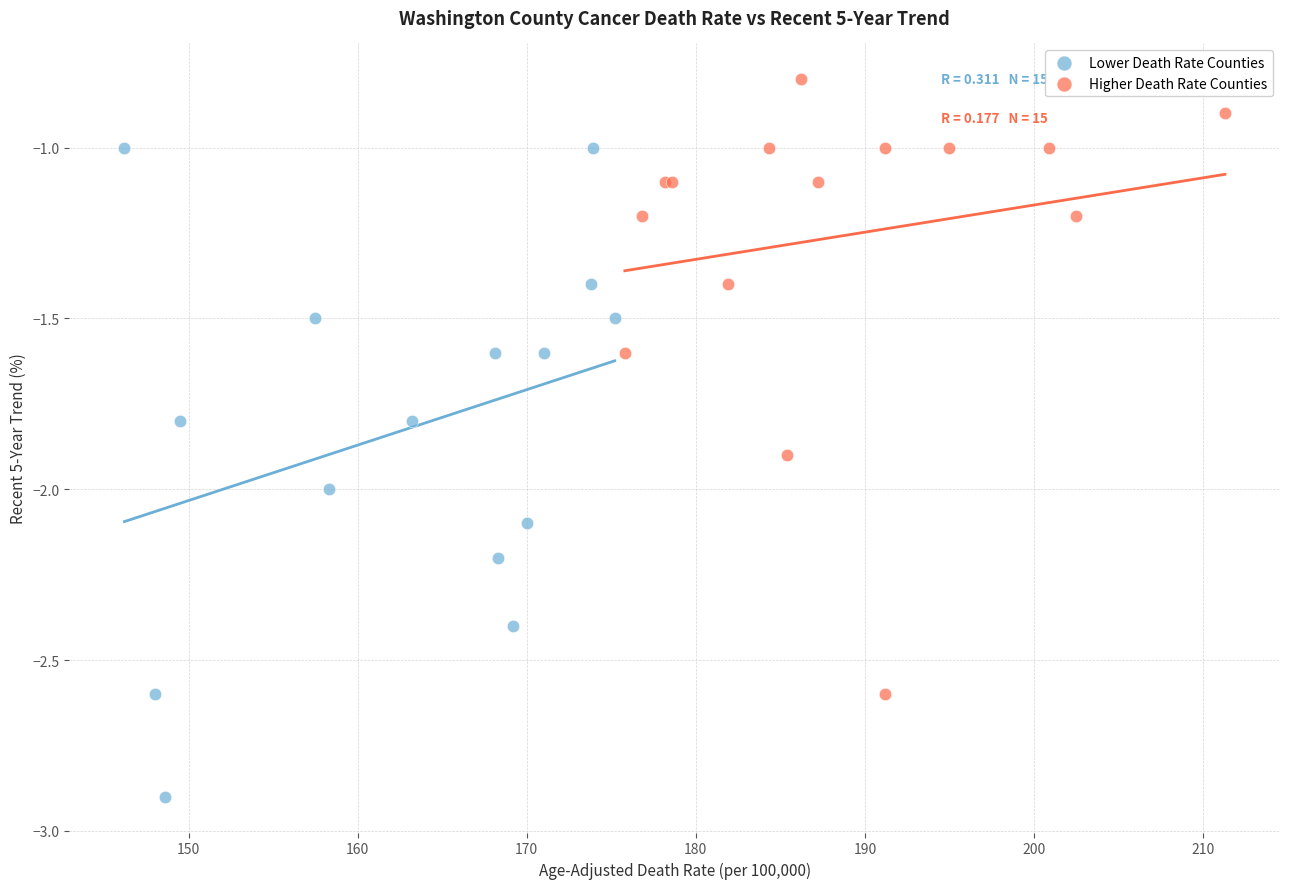

Which series contains the highest Y value?

Higher Death Rate Counties